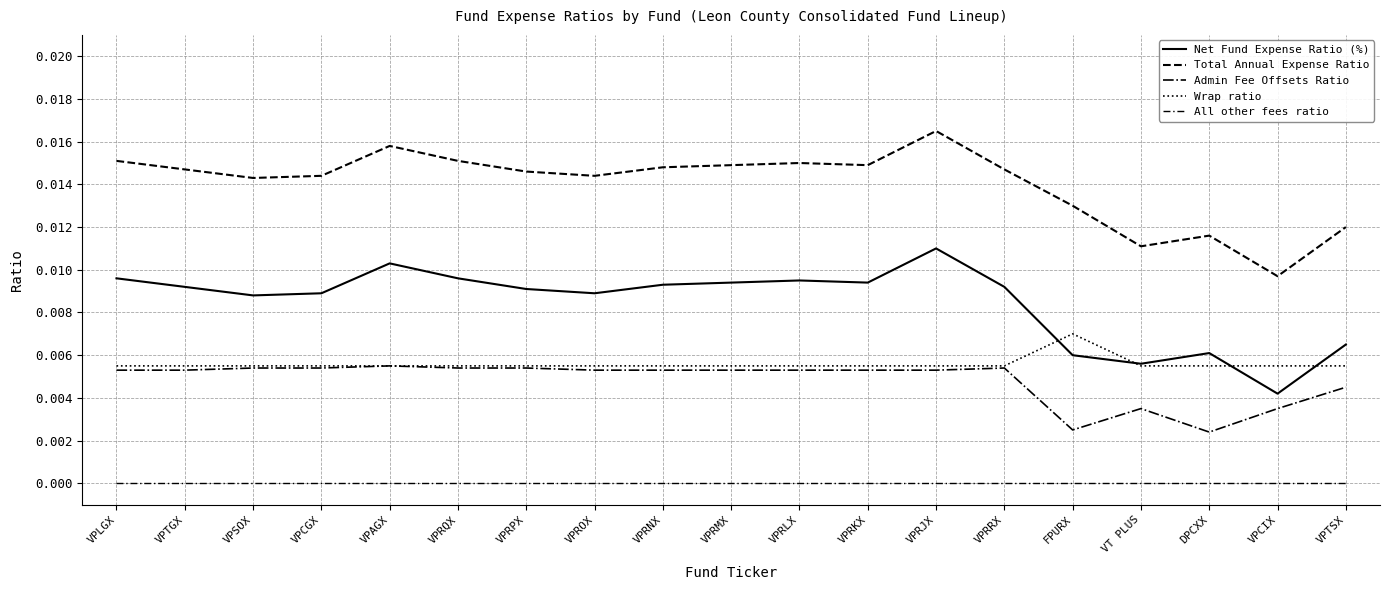

Rank the series by their maximum value, from lowest to highest.

All other fees ratio, Admin Fee Offsets Ratio, Wrap ratio, Net Fund Expense Ratio (%), Total Annual Expense Ratio